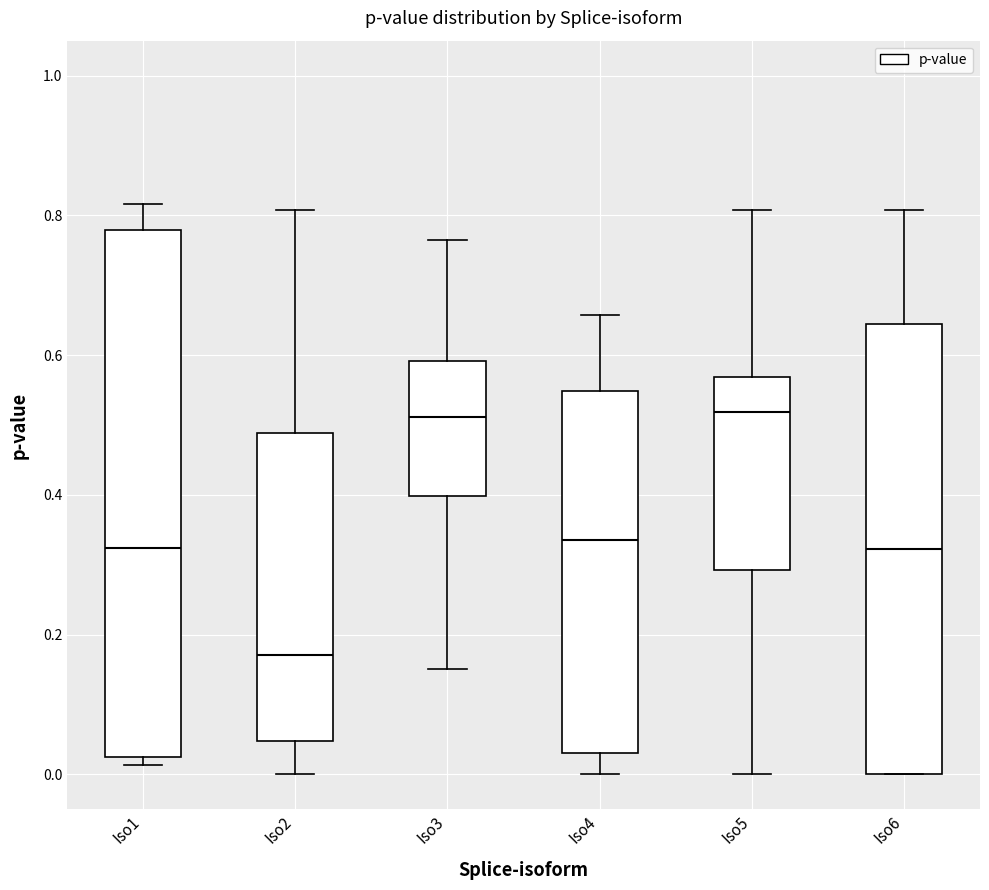

Reading left to right, read every box against the y-axis: the position of its median line, the range the box covers, and the ends of its whiskers. The values are not printed on the chart, so give them approximately, as read against the axis.

Iso1: median 0.32, box 0.02 to 0.78, whiskers 0.02 (just below the box's lower edge) to 0.82
Iso2: median 0.18, box 0.04 to 0.48, whiskers 0.00 to 0.80
Iso3: median 0.52, box 0.40 to 0.60, whiskers 0.16 to 0.76
Iso4: median 0.34, box 0.04 to 0.54, whiskers 0.00 to 0.66
Iso5: median 0.52, box 0.30 to 0.56, whiskers 0.00 to 0.80
Iso6: median 0.32, box 0.00 to 0.64, whiskers 0.00 to 0.80